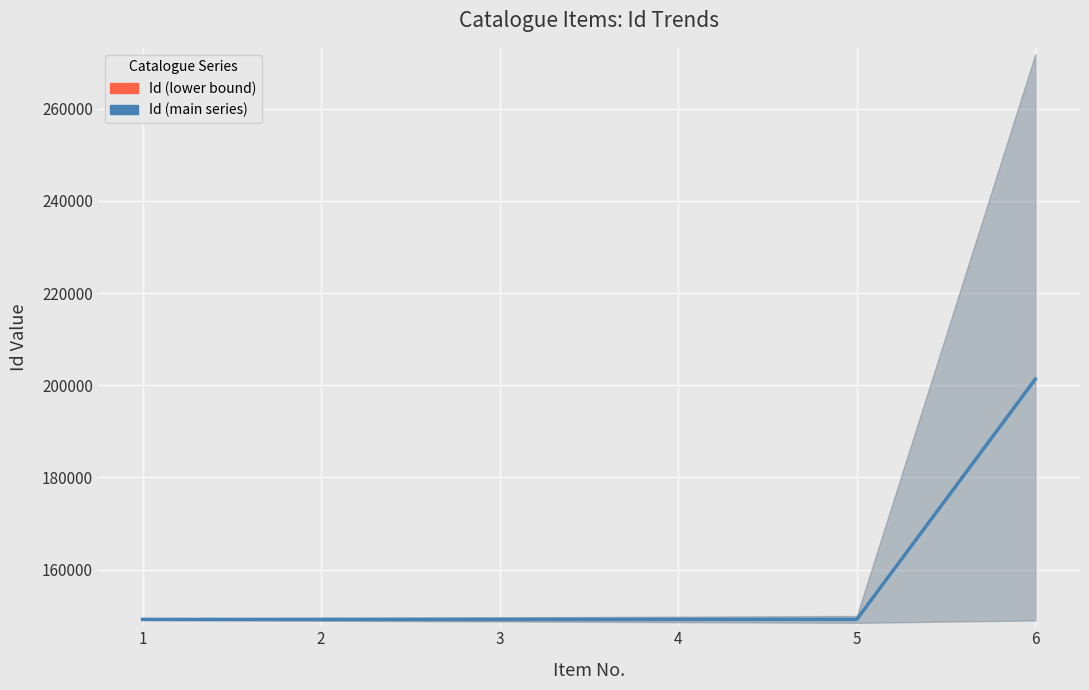

At which category is the sum across all series the highest?

6